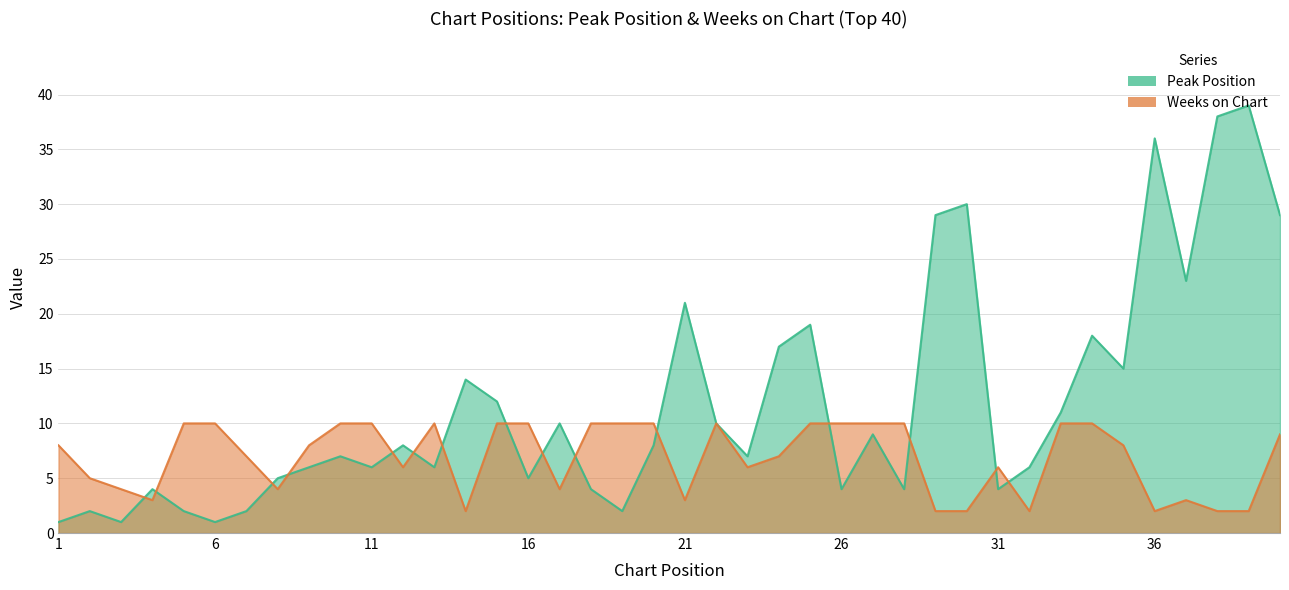

At which label is Weeks on Chart closest to 6?

12